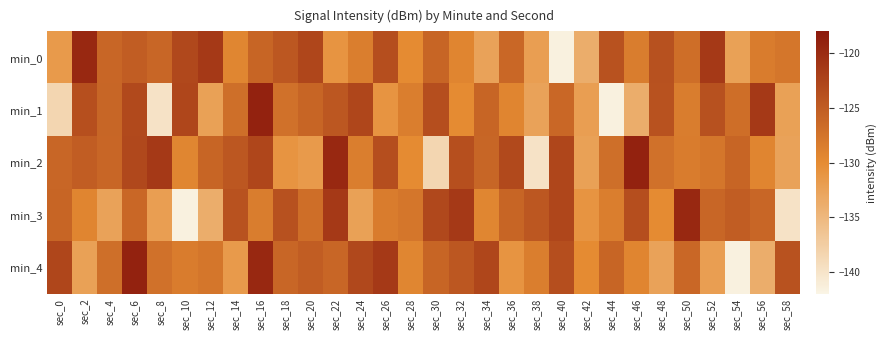

Reading left to right, extract all data points from this chart.

min_0: sec_0=-131.6	sec_2=-119.6	sec_4=-126.1	sec_6=-125.2	sec_8=-126.1	sec_10=-122.9	sec_12=-121.4	sec_14=-129.4	sec_16=-125.9	sec_18=-124.5	sec_20=-122.7	sec_22=-130.9	sec_24=-128.5	sec_26=-123.6	sec_28=-130.0	sec_30=-125.9	sec_32=-129.3	sec_34=-132.6	sec_36=-126.2	sec_38=-132.1	sec_40=-141.6	sec_42=-133.8	sec_44=-124.0	sec_46=-128.4	sec_48=-123.9	sec_50=-126.9	sec_52=-121.4	sec_54=-132.4	sec_56=-128.4	sec_58=-127.7
min_1: sec_0=-138.5	sec_2=-123.7	sec_4=-126.0	sec_6=-123.0	sec_8=-139.9	sec_10=-122.7	sec_12=-132.4	sec_14=-127.0	sec_16=-119.0	sec_18=-127.3	sec_20=-125.9	sec_22=-124.5	sec_24=-122.7	sec_26=-130.9	sec_28=-128.5	sec_30=-123.6	sec_32=-130.0	sec_34=-125.9	sec_36=-129.3	sec_38=-132.6	sec_40=-126.2	sec_42=-132.1	sec_44=-141.6	sec_46=-133.8	sec_48=-124.0	sec_50=-128.4	sec_52=-123.9	sec_54=-126.9	sec_56=-121.4	sec_58=-132.4
min_2: sec_0=-126.1	sec_2=-125.2	sec_4=-126.1	sec_6=-122.9	sec_8=-121.4	sec_10=-129.4	sec_12=-125.9	sec_14=-124.5	sec_16=-122.7	sec_18=-130.9	sec_20=-131.6	sec_22=-119.6	sec_24=-128.5	sec_26=-123.6	sec_28=-130.0	sec_30=-138.5	sec_32=-123.7	sec_34=-126.0	sec_36=-123.0	sec_38=-139.9	sec_40=-122.7	sec_42=-132.4	sec_44=-127.0	sec_46=-119.0	sec_48=-127.3	sec_50=-128.4	sec_52=-127.7	sec_54=-125.9	sec_56=-129.3	sec_58=-132.6
min_3: sec_0=-125.9	sec_2=-129.3	sec_4=-132.6	sec_6=-126.2	sec_8=-132.1	sec_10=-141.6	sec_12=-133.8	sec_14=-124.0	sec_16=-128.4	sec_18=-123.9	sec_20=-126.9	sec_22=-121.4	sec_24=-132.4	sec_26=-128.4	sec_28=-127.7	sec_30=-122.9	sec_32=-121.4	sec_34=-129.4	sec_36=-125.9	sec_38=-124.5	sec_40=-122.7	sec_42=-130.9	sec_44=-128.5	sec_46=-123.6	sec_48=-130.0	sec_50=-119.6	sec_52=-126.1	sec_54=-125.2	sec_56=-126.1	sec_58=-139.9
min_4: sec_0=-122.7	sec_2=-132.4	sec_4=-127.0	sec_6=-119.0	sec_8=-127.3	sec_10=-128.4	sec_12=-127.7	sec_14=-131.6	sec_16=-119.6	sec_18=-126.1	sec_20=-125.2	sec_22=-126.1	sec_24=-122.9	sec_26=-121.4	sec_28=-129.4	sec_30=-125.9	sec_32=-124.5	sec_34=-122.7	sec_36=-130.9	sec_38=-128.5	sec_40=-123.6	sec_42=-130.0	sec_44=-125.9	sec_46=-129.3	sec_48=-132.6	sec_50=-126.2	sec_52=-132.1	sec_54=-141.6	sec_56=-133.8	sec_58=-124.0